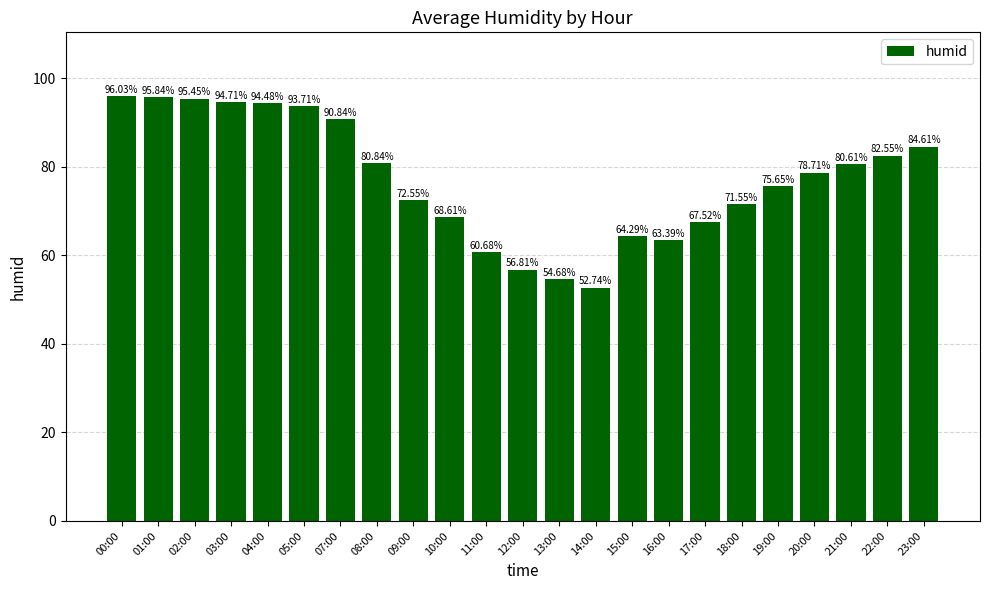

Which has a higher value, 14:00 or 02:00?

02:00